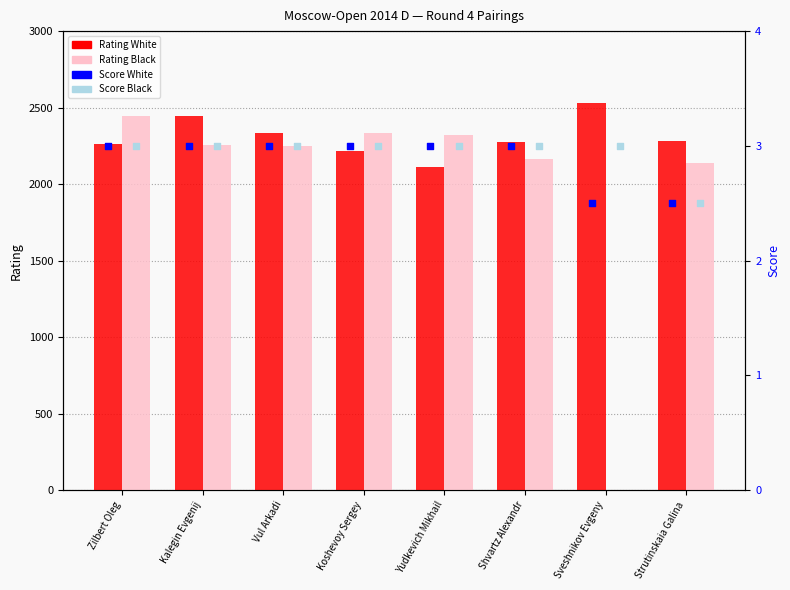

What is the total value across all series at Vul Arkadi?

4591.0